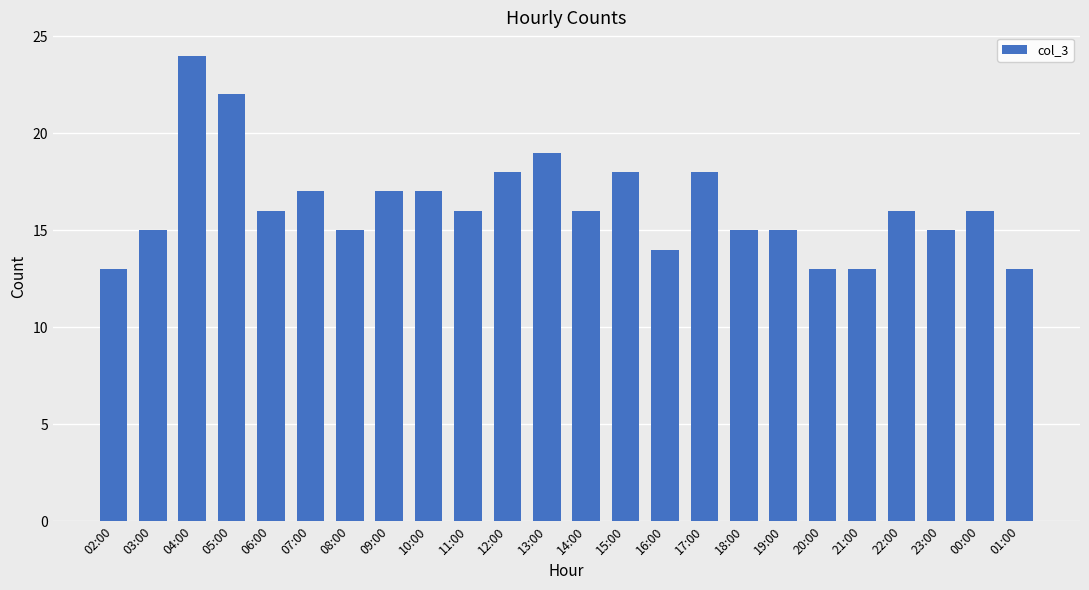

Reading left to right, what are all the values shown in this chart?

13	15	24	22	16	17	15	17	17	16	18	19	16	18	14	18	15	15	13	13	16	15	16	13